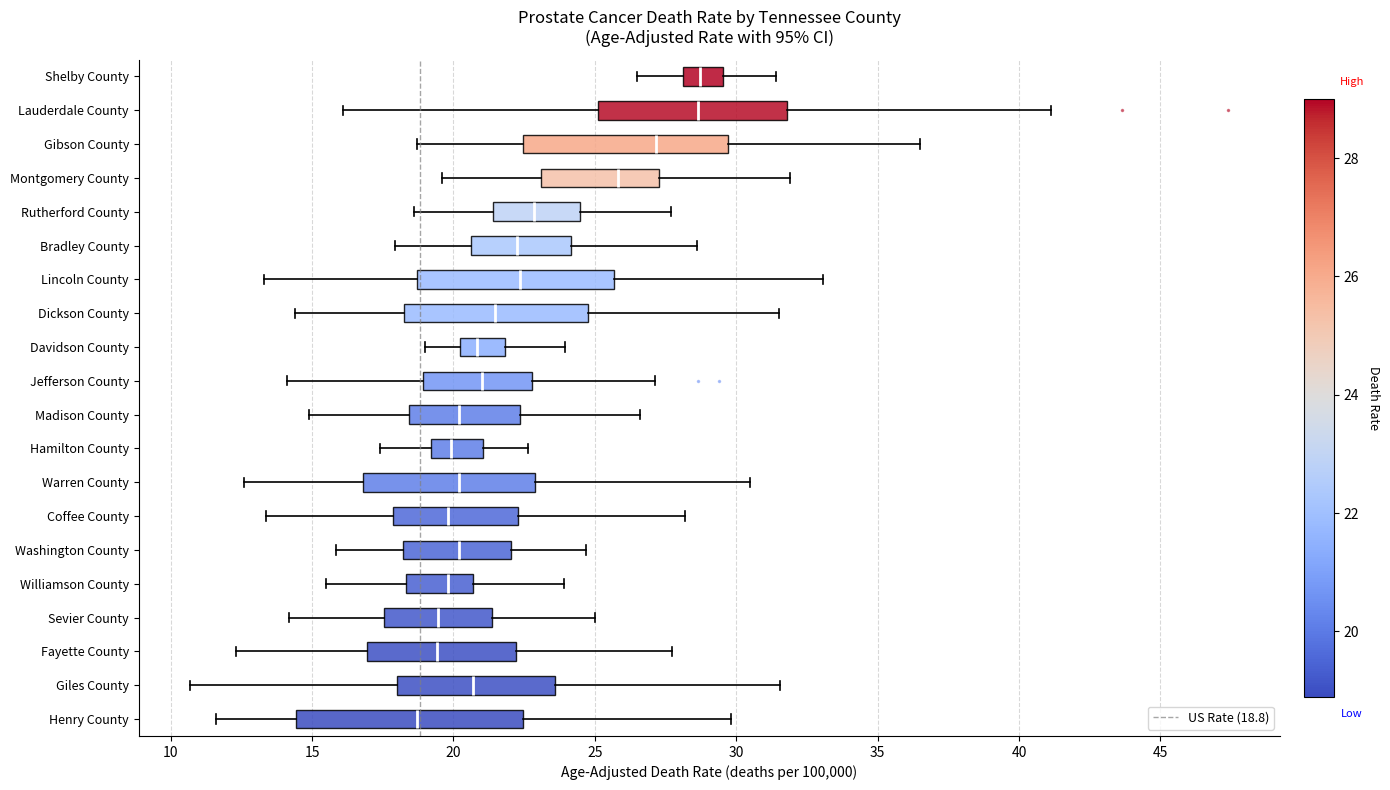

Where is the right edge of the box for Dickson County on the x-axis? The values are not printed on the chart, so give them approximately, as read against the axis.

25.0